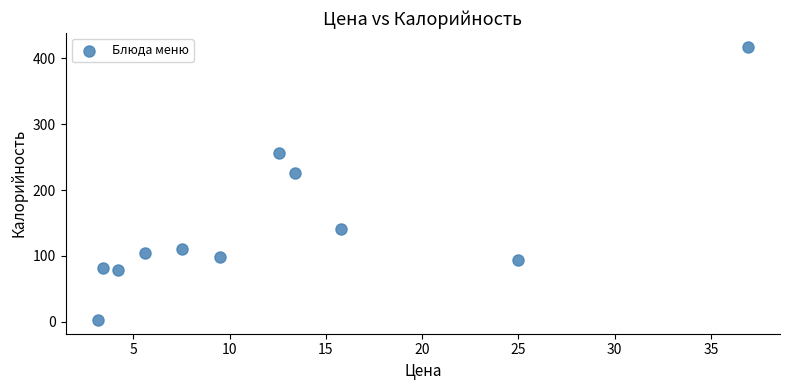

What Y value in the scatter plot is closest to 210?

225.2